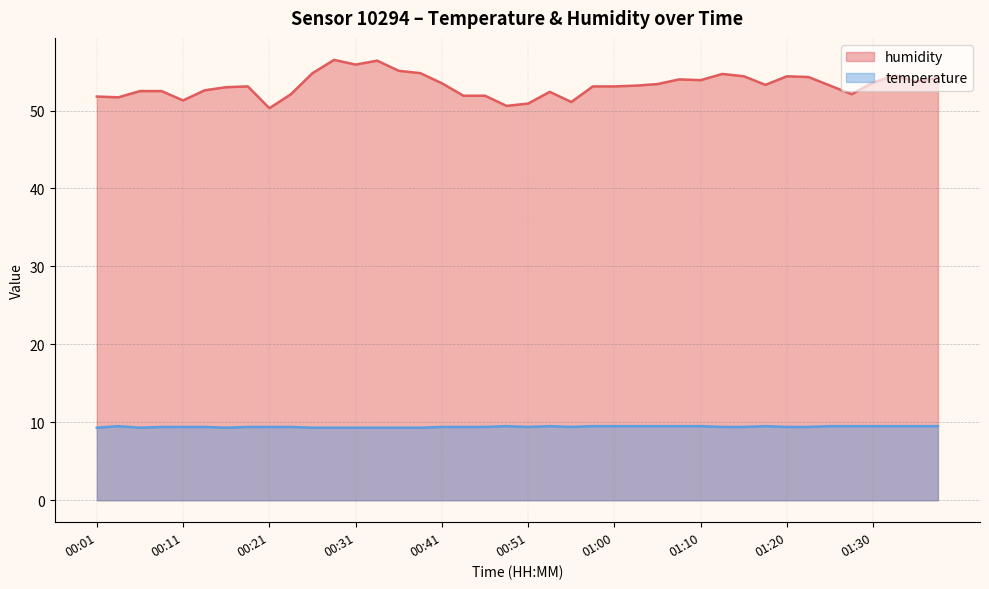

At which category does humidity reach its first local peak?

00:18